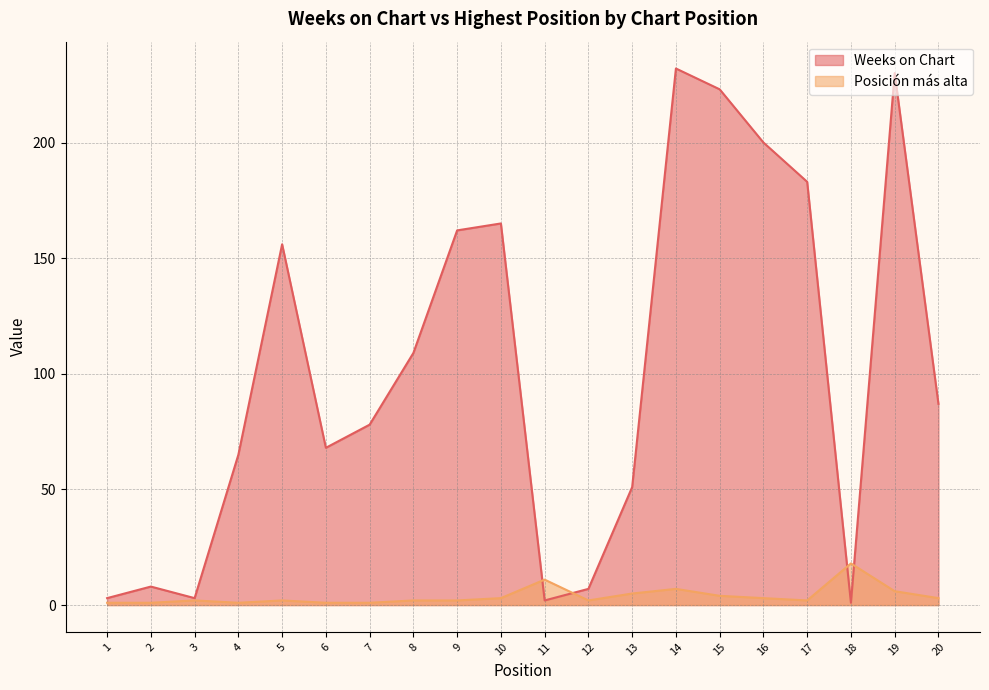

Reading left to right, transcribe all the data shown in this chart.

Weeks on Chart: 3	8	3	65	156	68	78	109	162	165	2	7	51	232	223	200	183	1	230	87
Posición más alta: 1	1	2	1	2	1	1	2	2	3	11	2	5	7	4	3	2	18	6	3